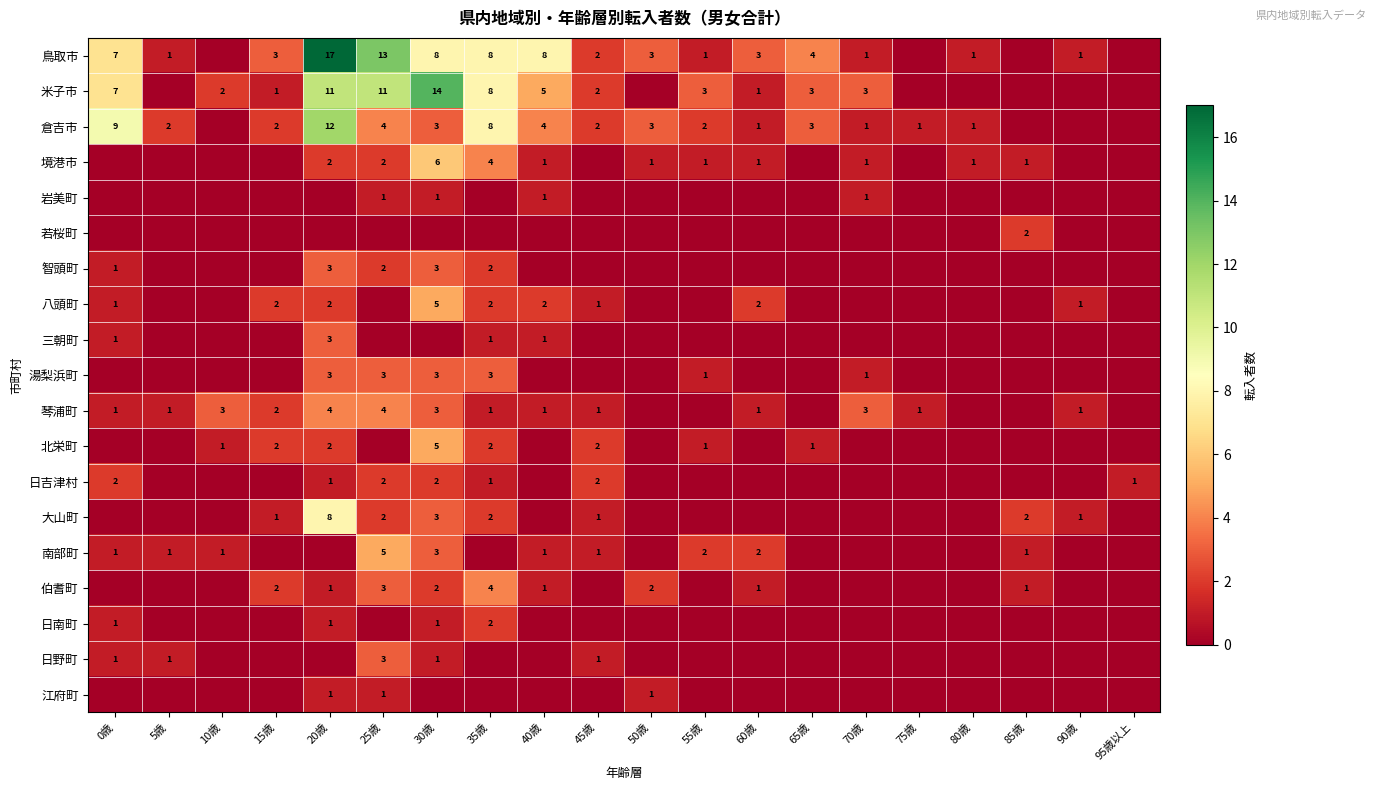

What is the difference between the highest and lowest values at 35歳?

8